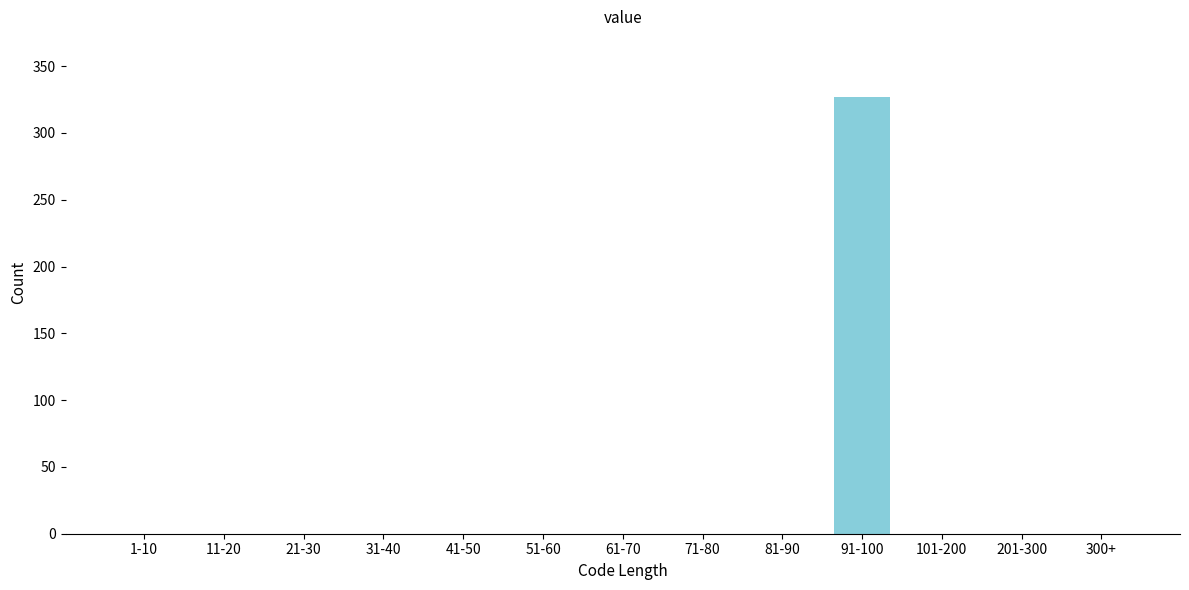

Reading left to right, extract all data points from this chart.

1-10=0	11-20=0	21-30=0	31-40=0	41-50=0	51-60=0	61-70=0	71-80=0	81-90=0	91-100=327	101-200=0	201-300=0	300+=0